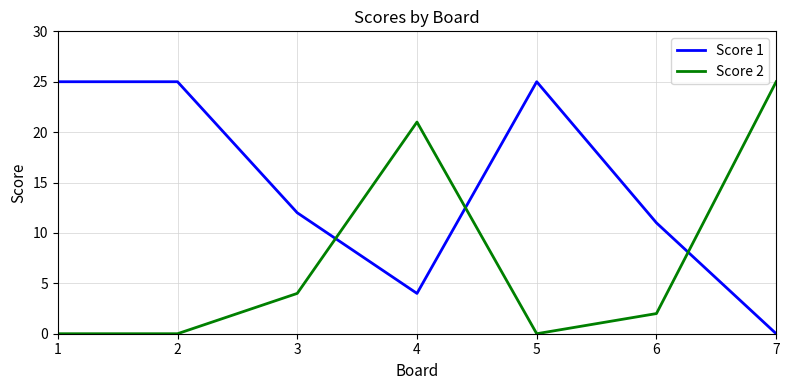

How many lines are shown in the chart?

2